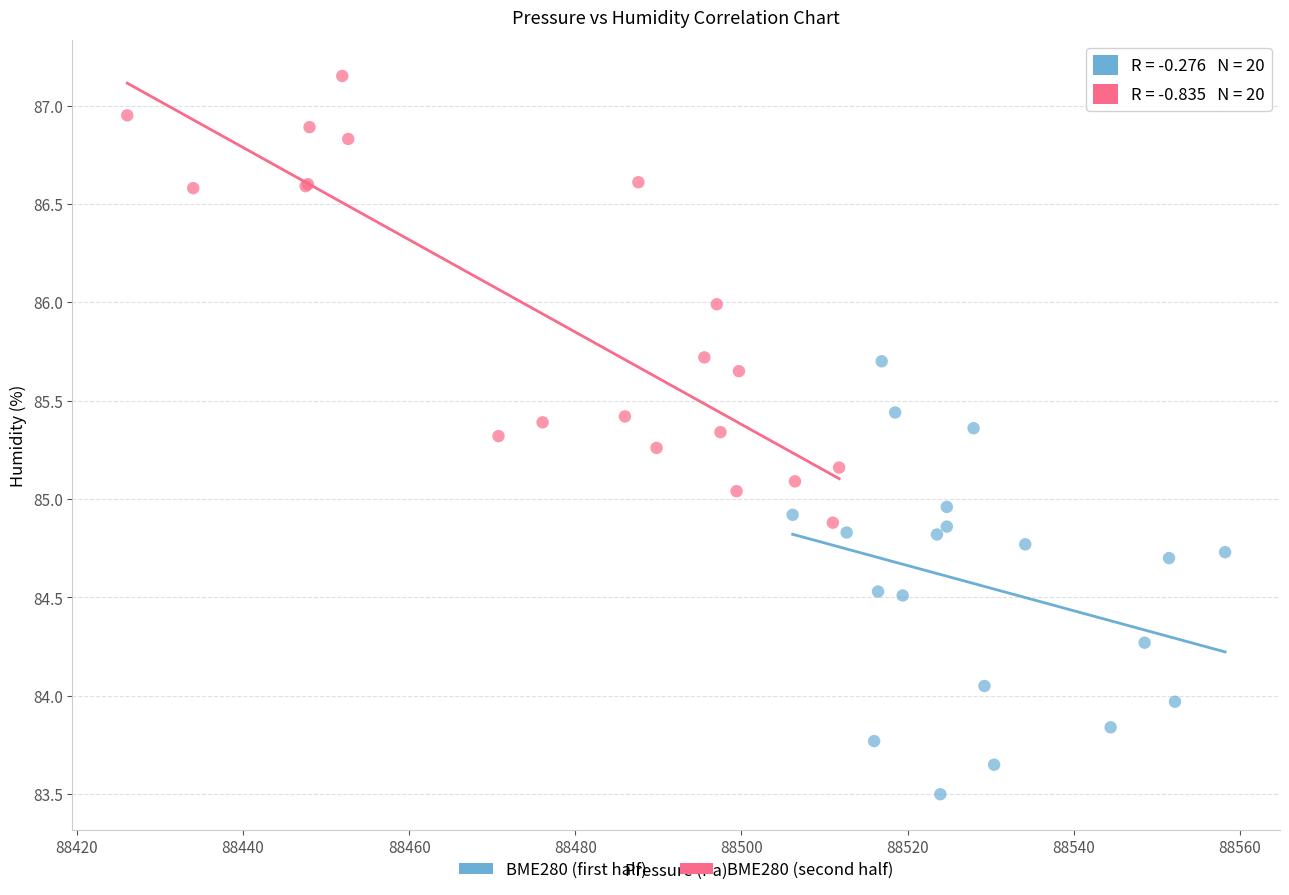

Which series contains the lowest Y value?

BME280 (first half)